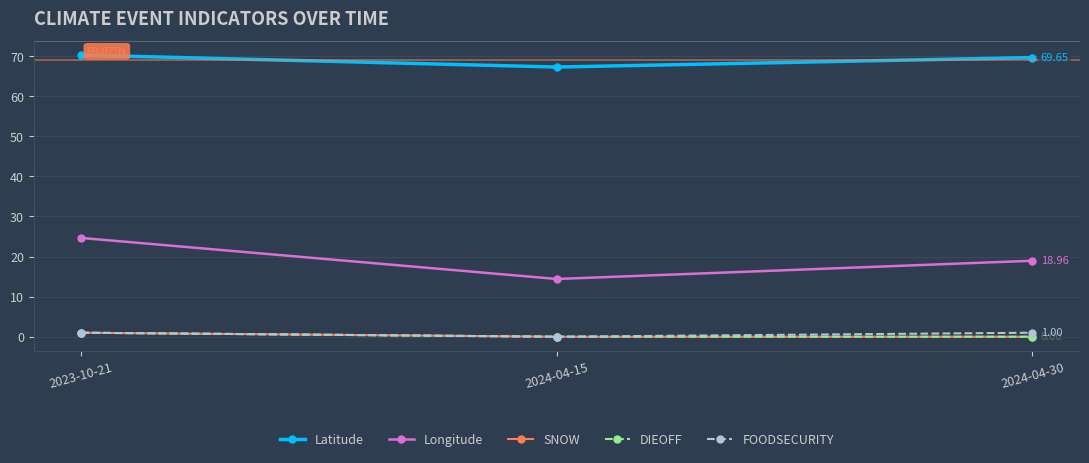

At which label is Longitude closest to 19?

2024-04-30